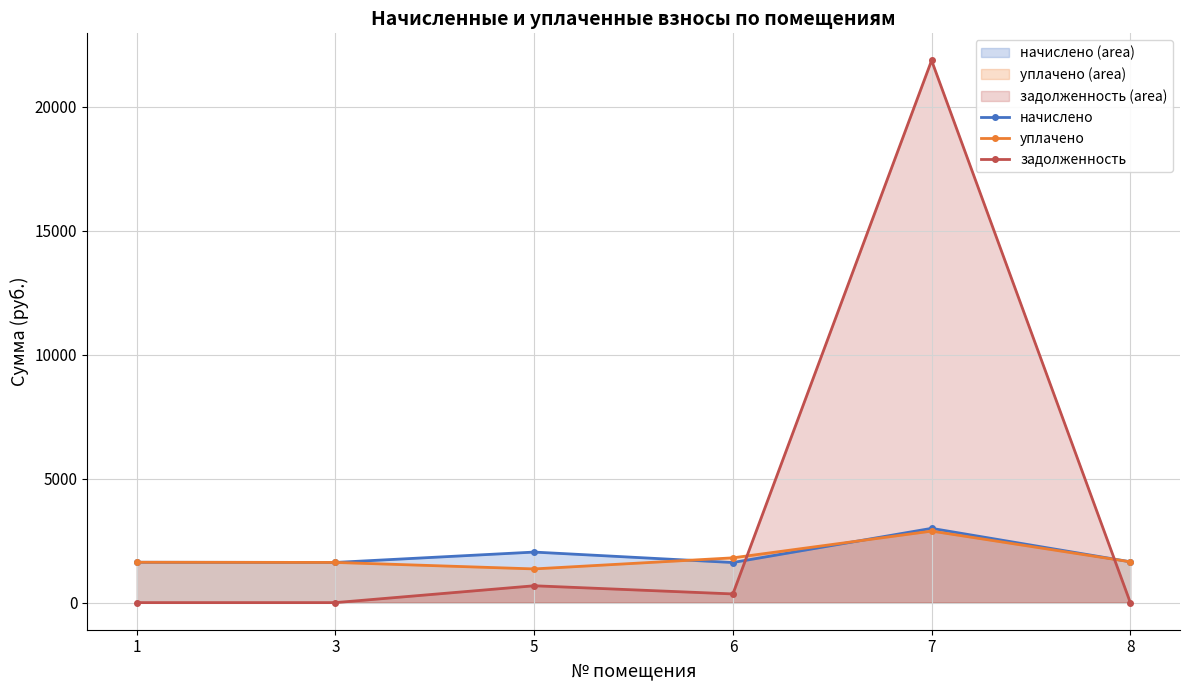

At which label does уплачено reach its peak?

7